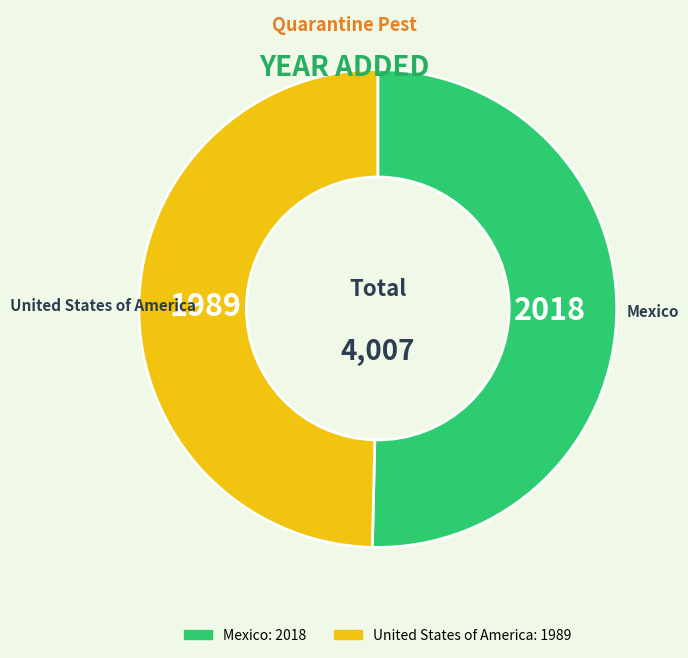

What is the largest slice in the pie chart?

Mexico